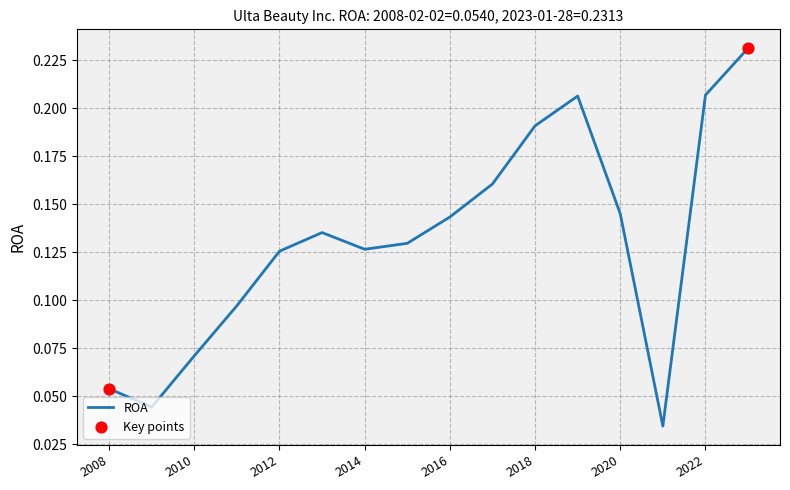

Does the chart have visible grid lines?

Yes